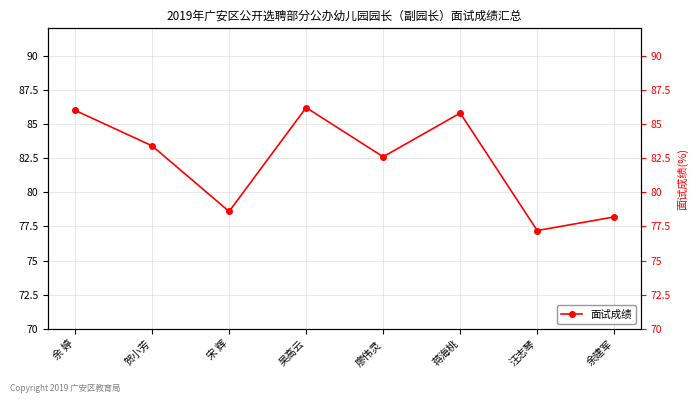

List the labels in order of value, largest first.

吴高云, 余 婷, 蒋海桃, 贺小芳, 廖伟灵, 宋 辉, 余建军, 汪志琴